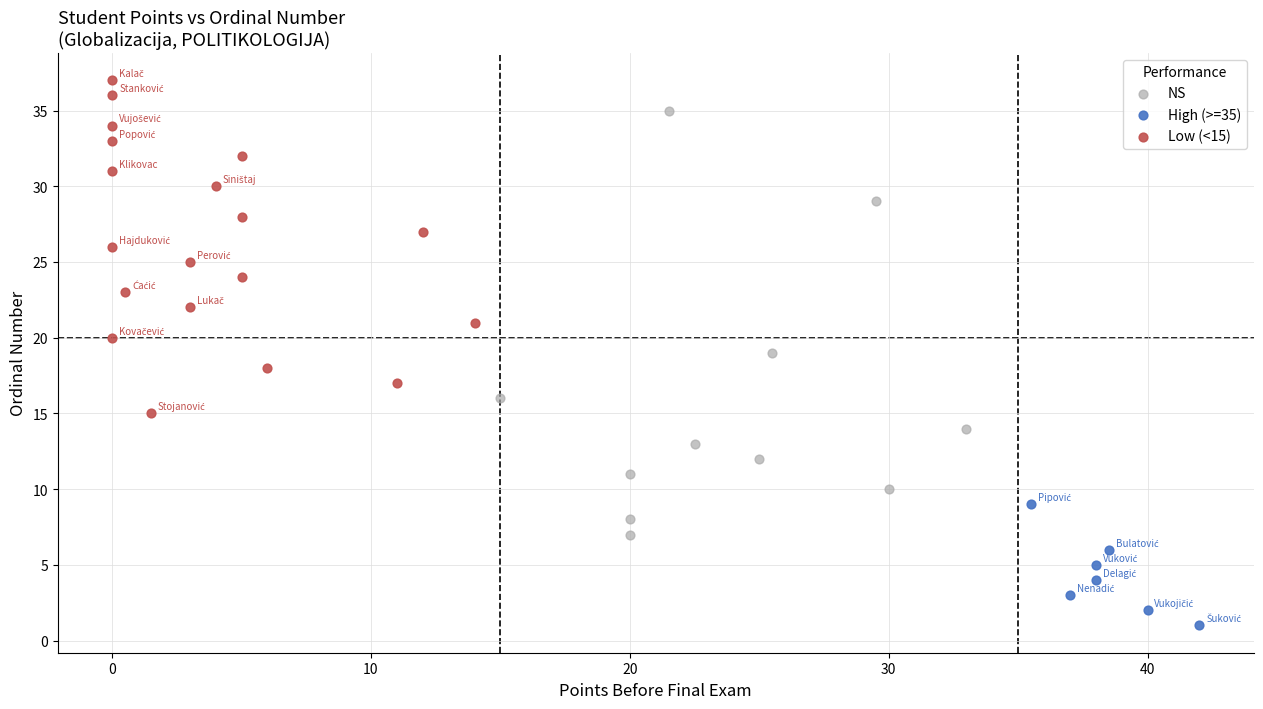

What are all the series names shown in the legend?

NS, High (>=35), Low (<15)